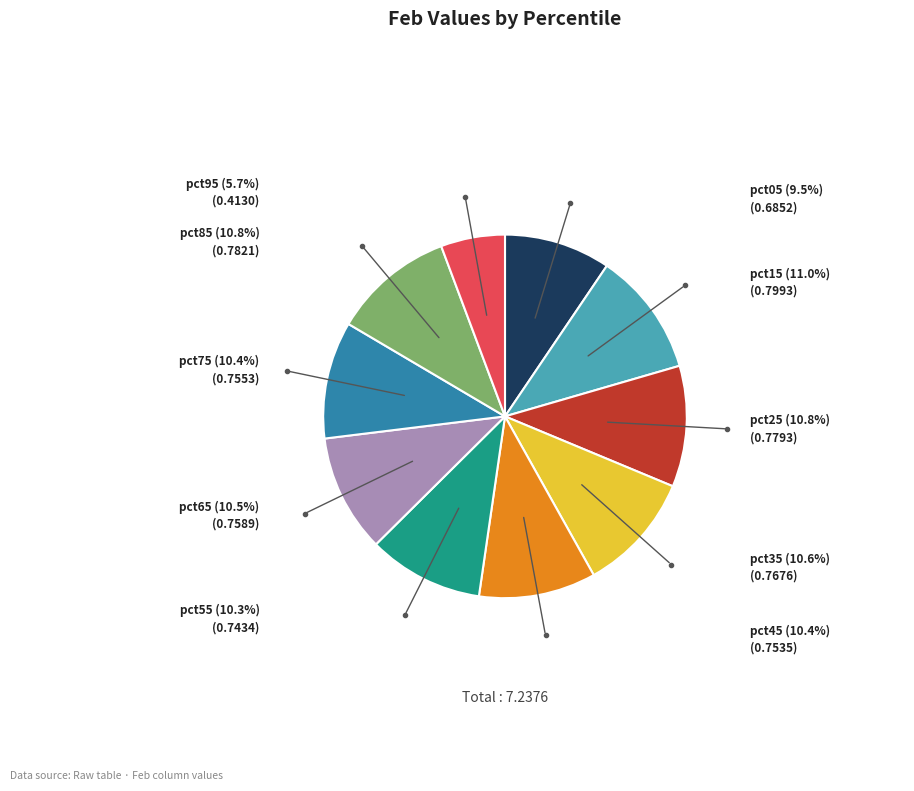

Does any single category account for the majority?

No